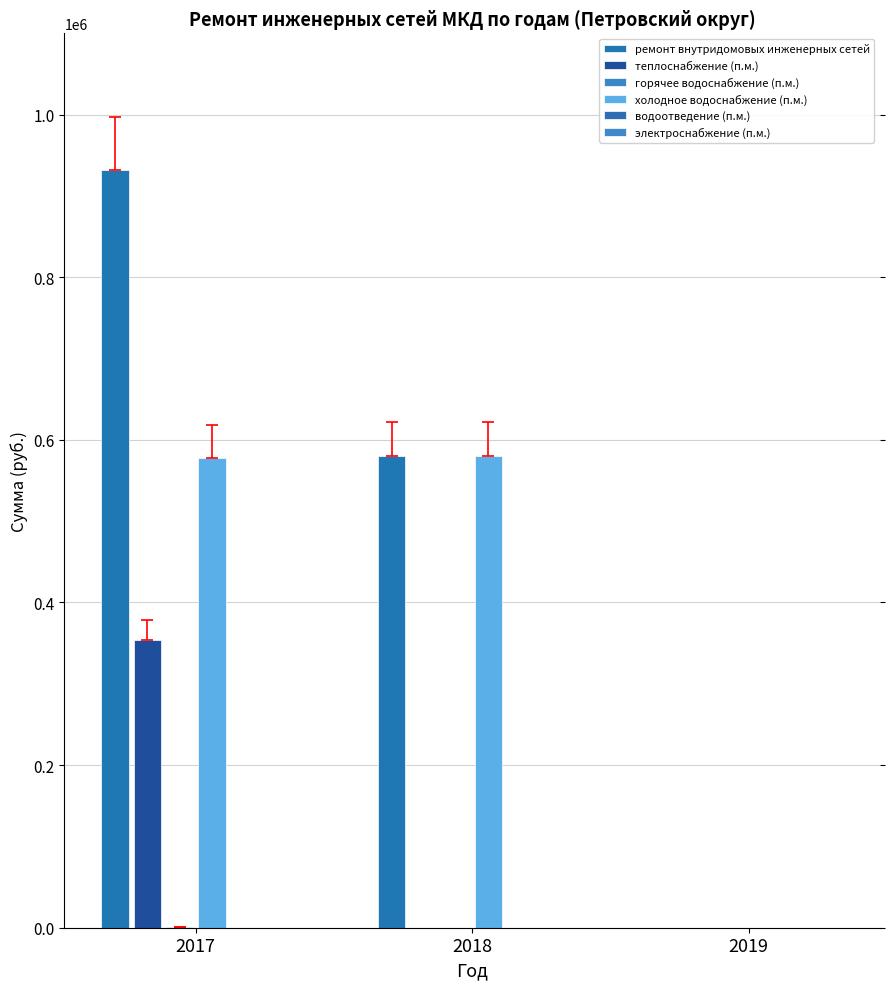

How many series are shown in this chart?

4